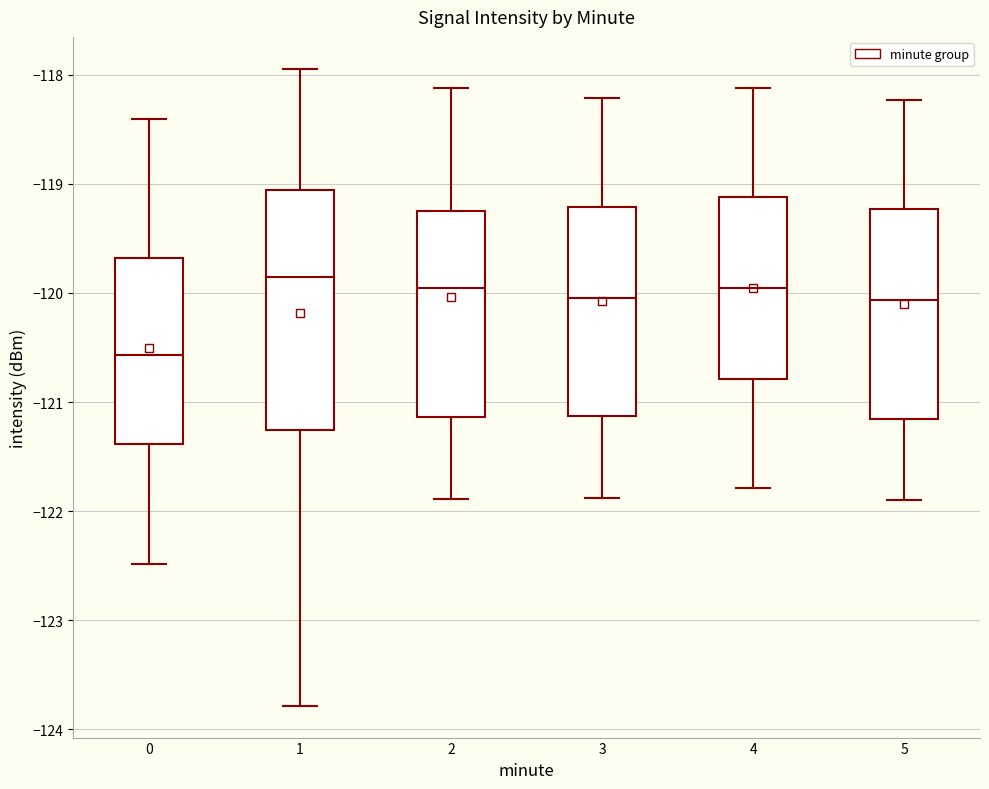

Where does the upper whisker of the box at x = 1 end on the y-axis? The values are not printed on the chart, so give them approximately, as read against the axis.

-117.9